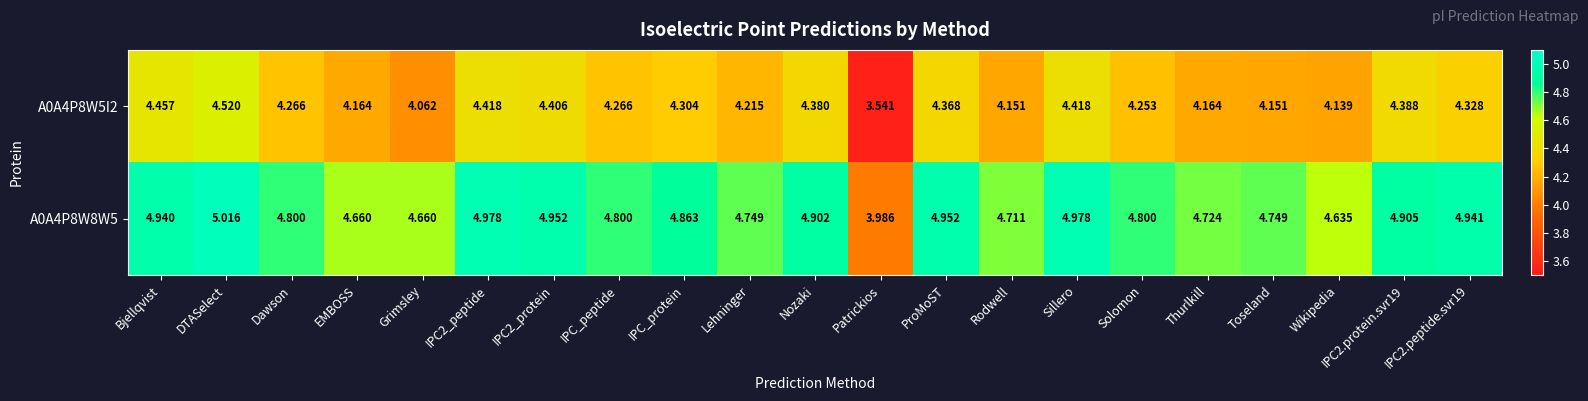

At which category is the sum across all series the highest?

DTASelect